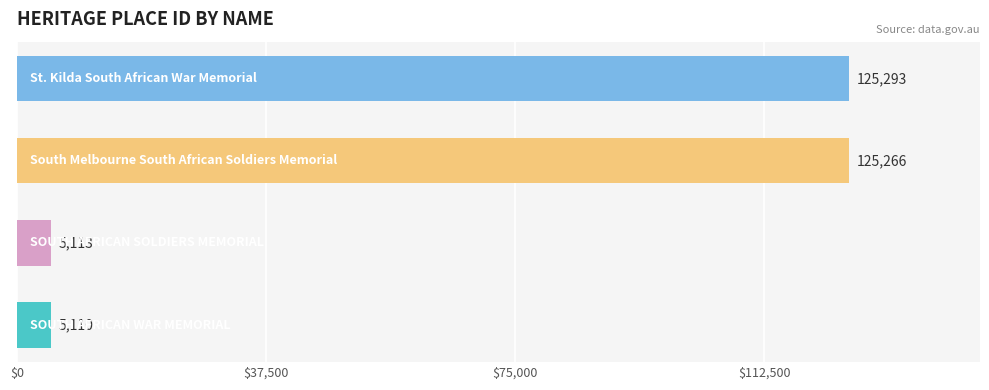

What is the maximum value shown in the chart?

125293